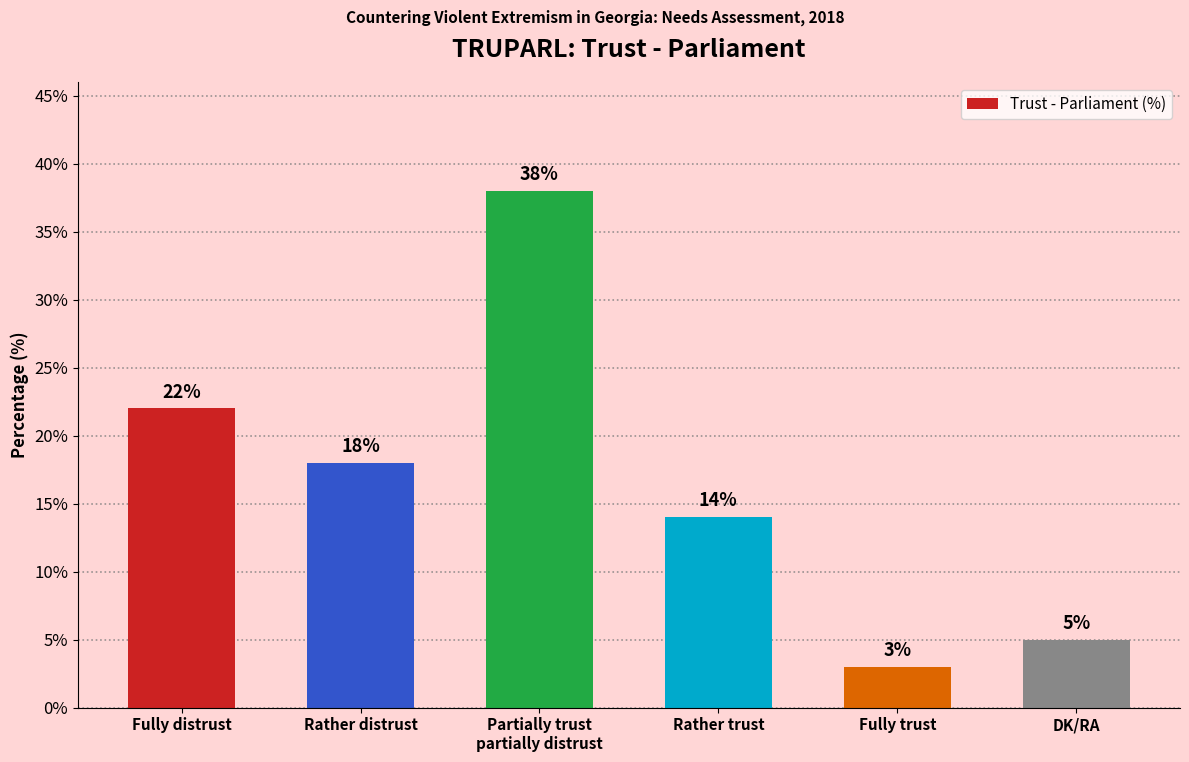

What is the label of the 5th bar from the right?

Rather distrust